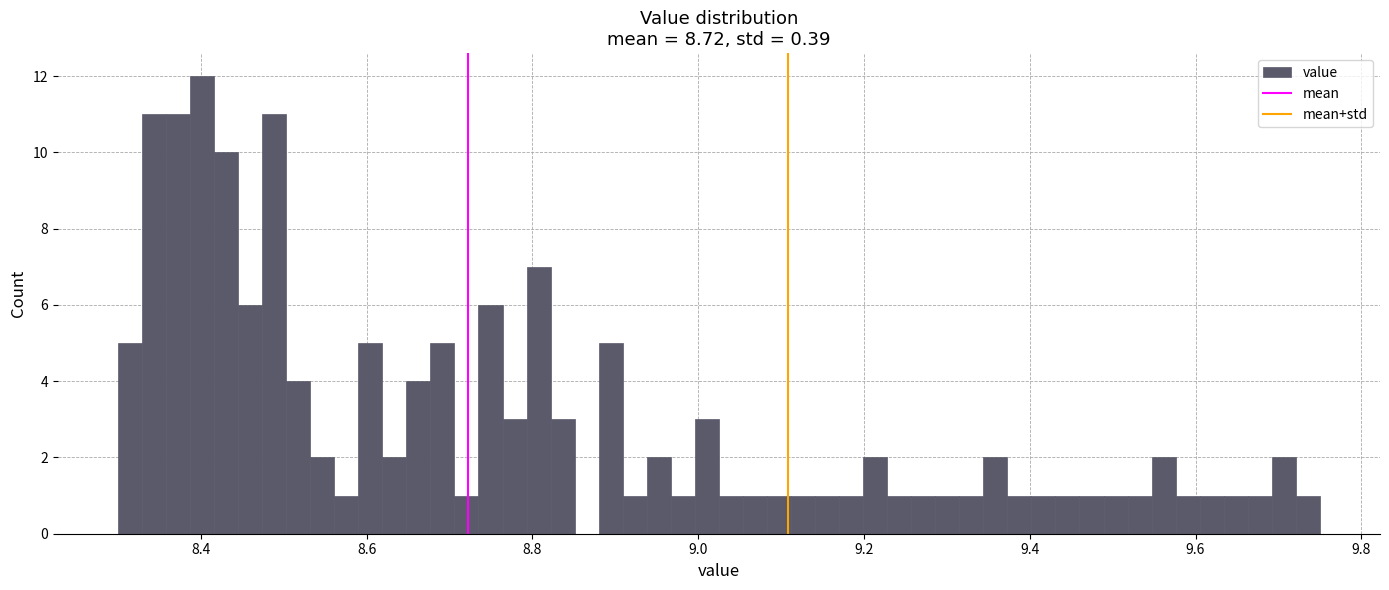

Read against the x-axis, roughly where is the centre of the tallest bar?

8.40